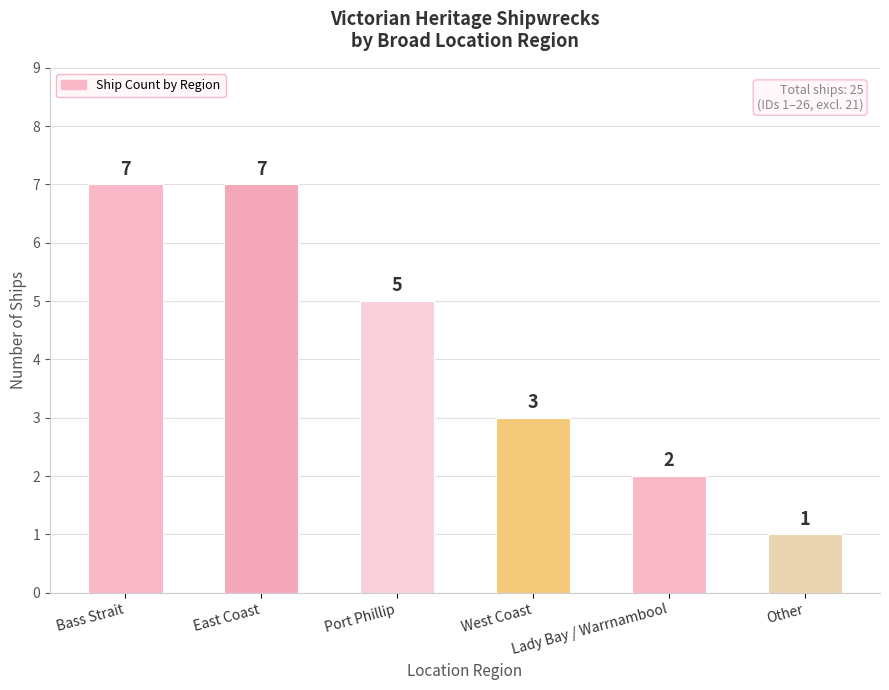

What is the maximum value shown in the chart?

7